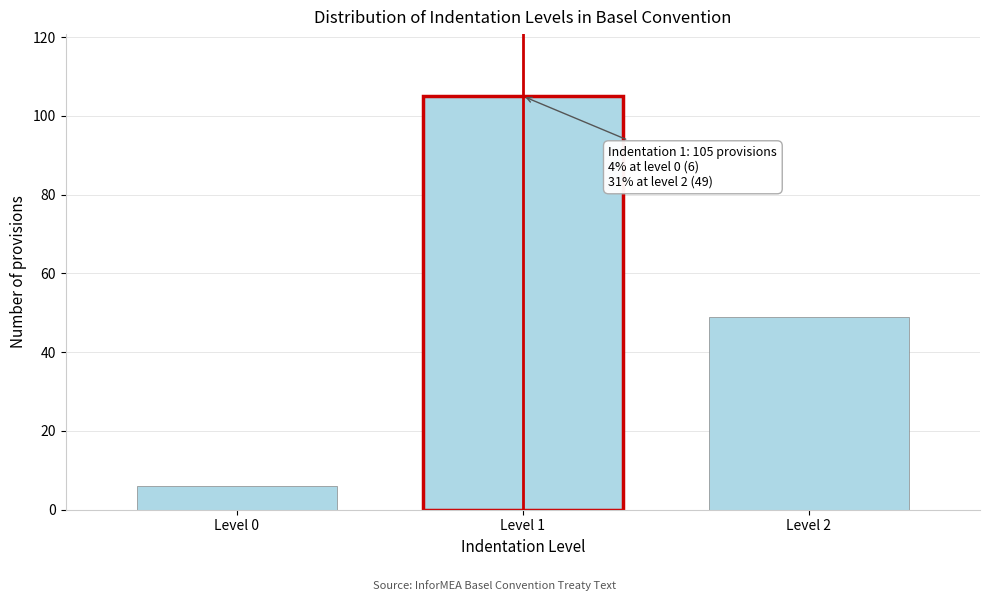

Reading right to left, transcribe all the data shown in this chart.

49	105	6